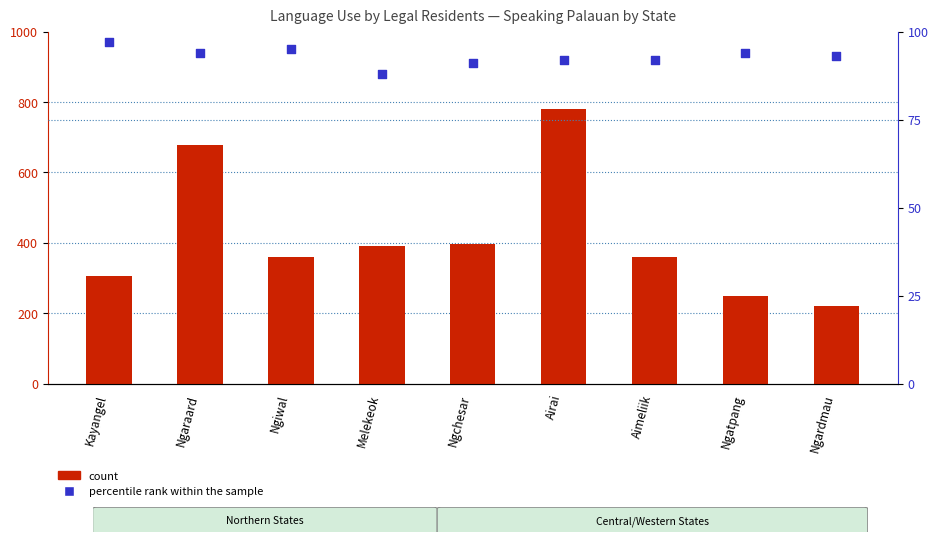

Which series contains the lowest Y value?

percentile rank within the sample